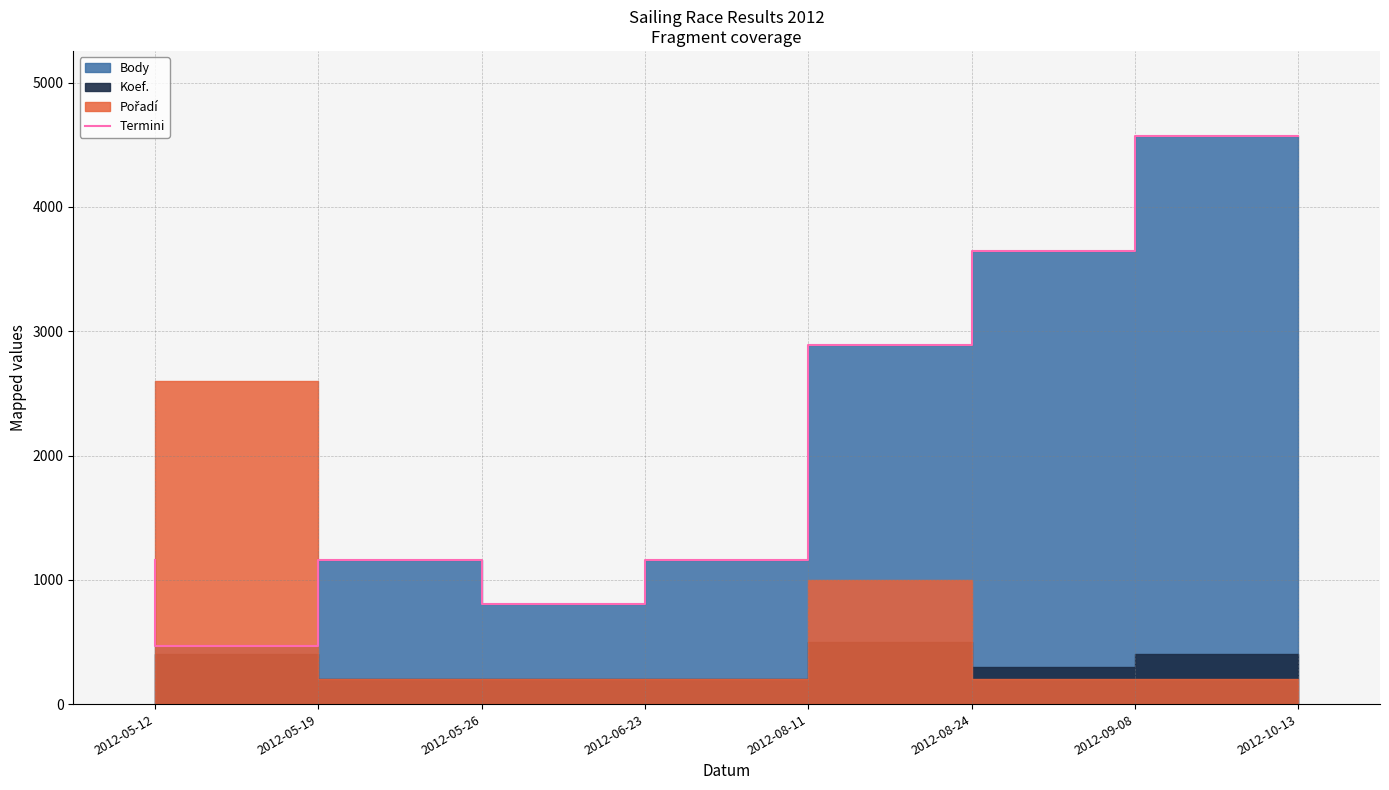

Where is the data nearest to the value 2519?

2012-08-24